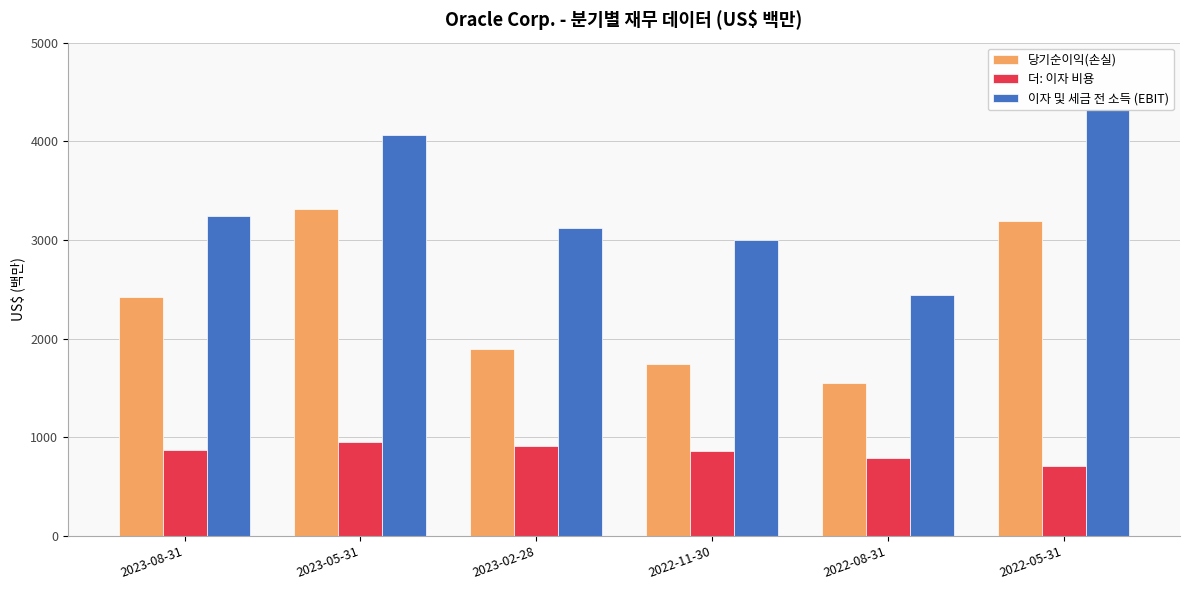

At which category does the chart reach its peak across all series?

2022-05-31